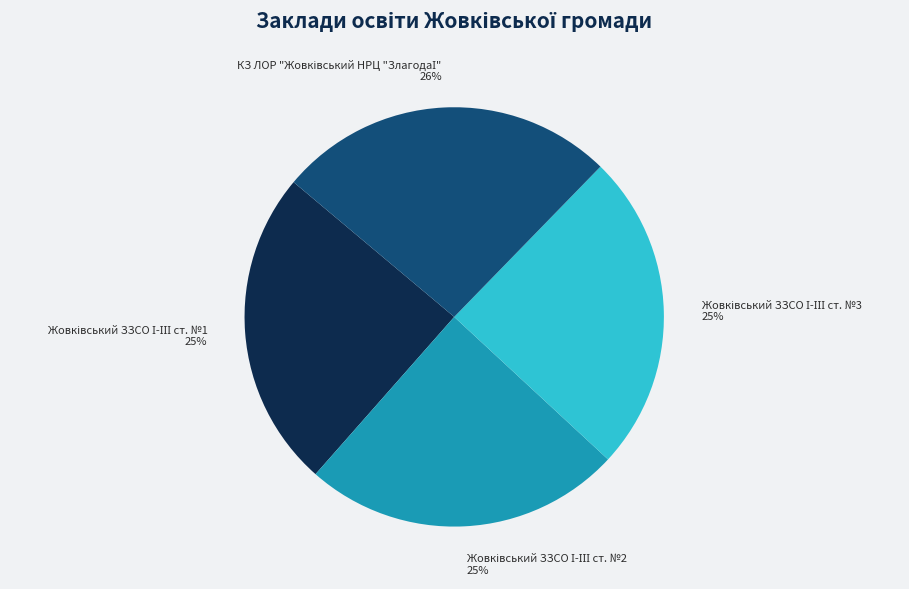

To the nearest percent, what is the average slice percentage?

25%